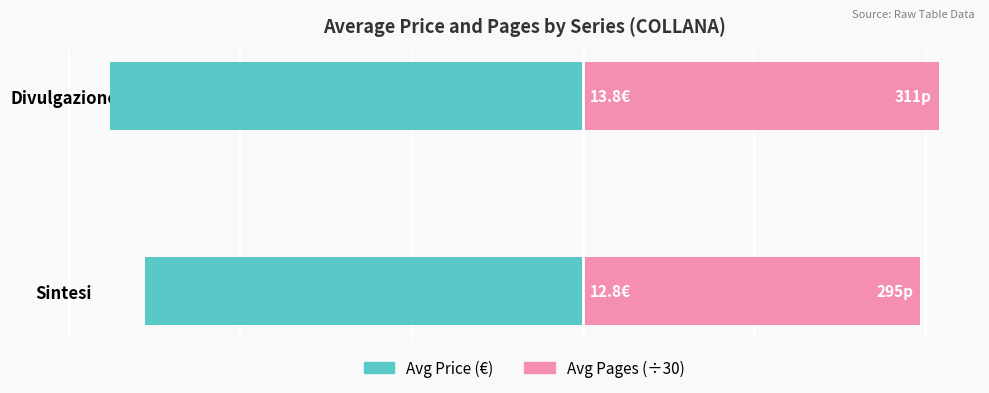

Rank the series at Divulgazione from lowest to highest value.

Avg Price (€), Avg Pages (÷30)